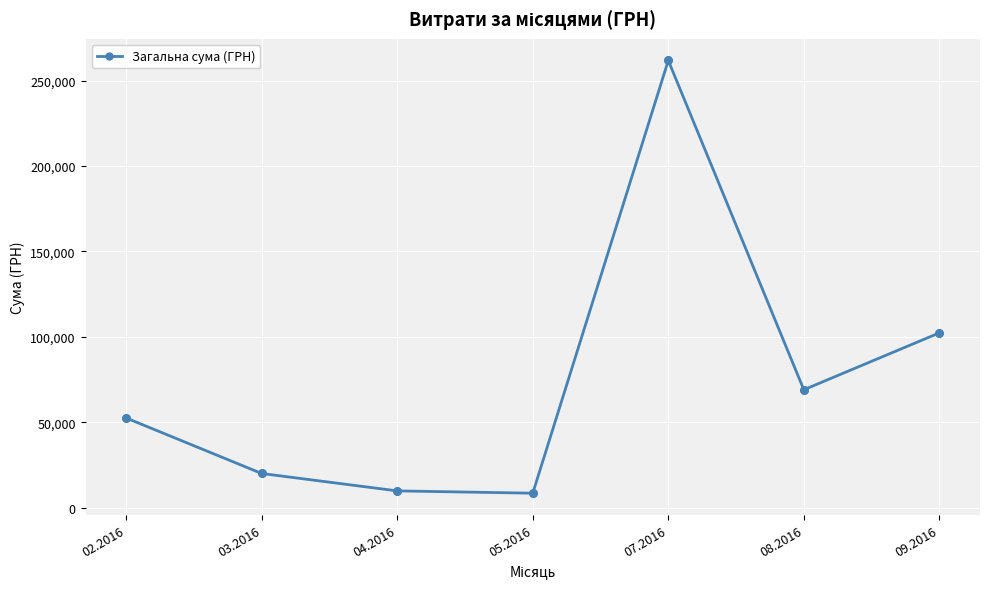

What is the change in value from 05.2016 to 07.2016?

+253116.0